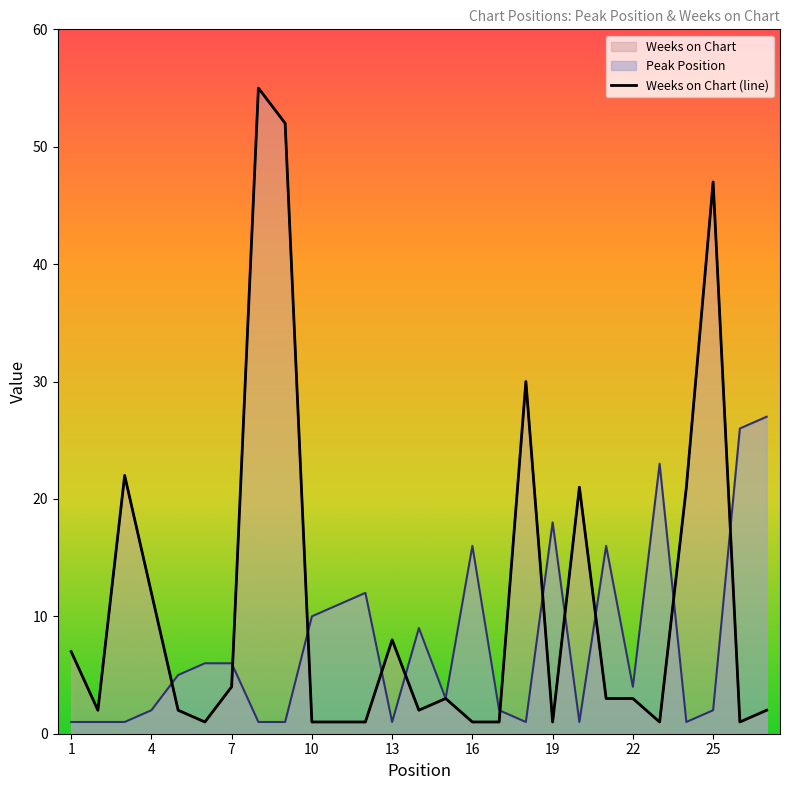

What is the difference between the Peak Position values at 22 and 12?

8